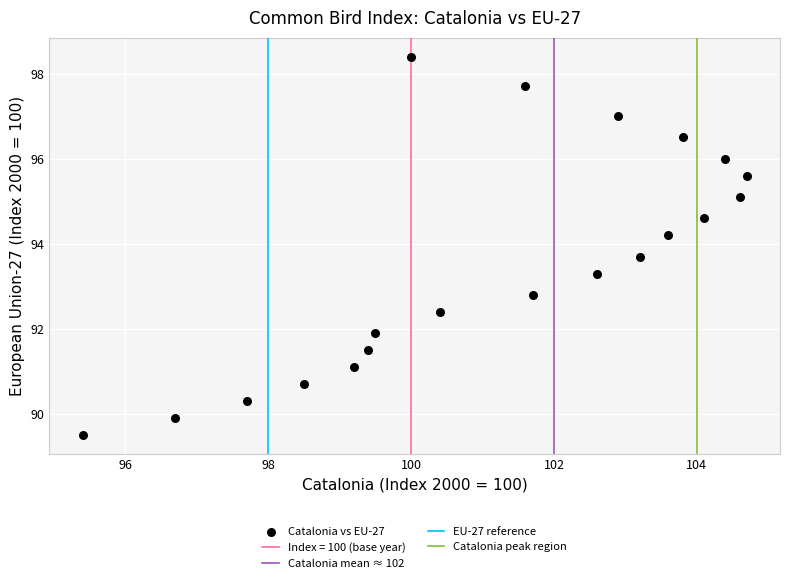

What Y value in the scatter plot is closest to 93?

92.8